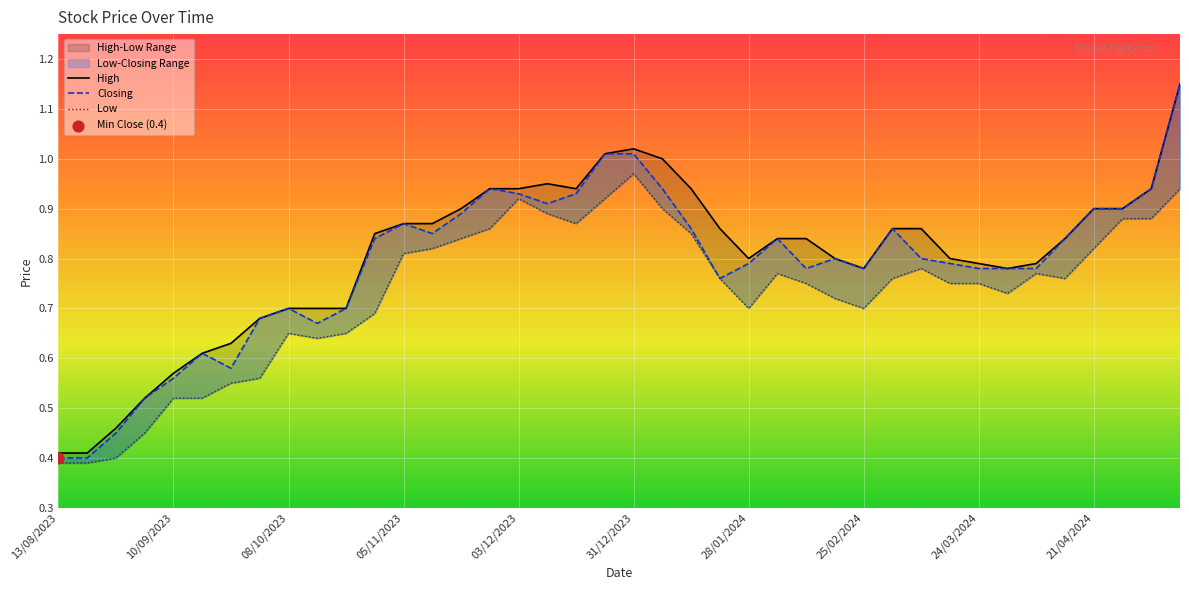

What is the total value across all series at 24/03/2024?

2.3